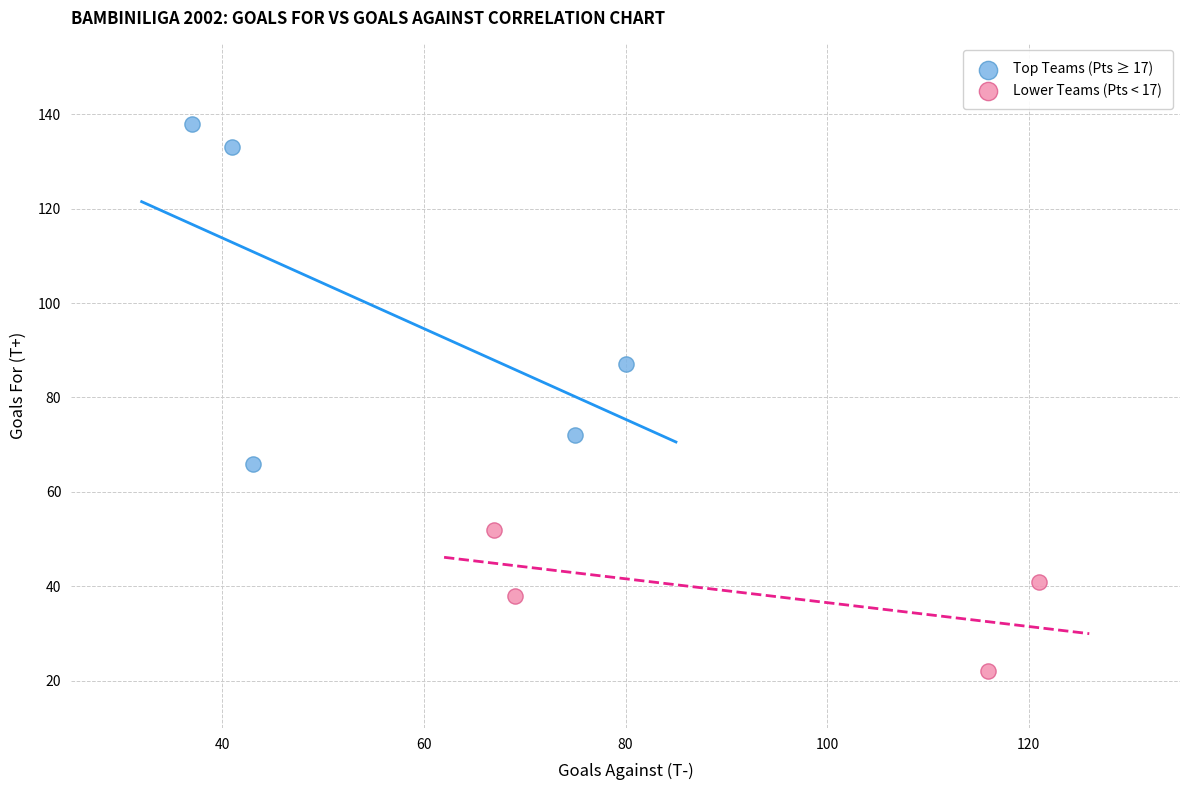

Which series reaches the minimum Y coordinate?

Lower Teams (Pts < 17)